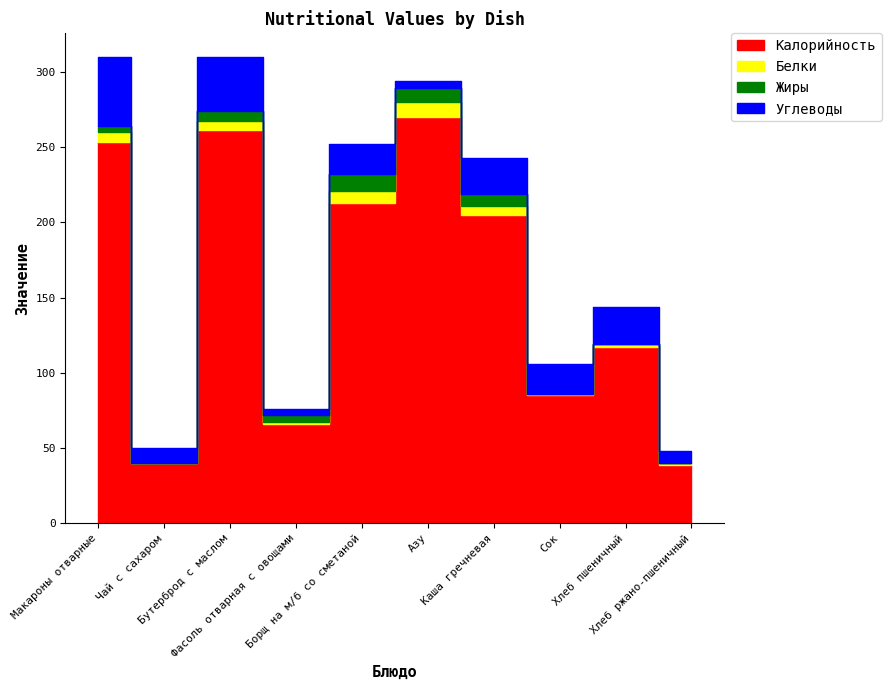

Reading left to right, extract all data points from this chart.

Калорийность: 253	40	261	66	213	270	205	85	117	39
Белки: 7	0	6	1	8	10	6	1	2	1
Жиры: 4	0	7	5	11	9	8	0	0	0
Углеводы: 46	10	36	4	20	5	24	20	25	8